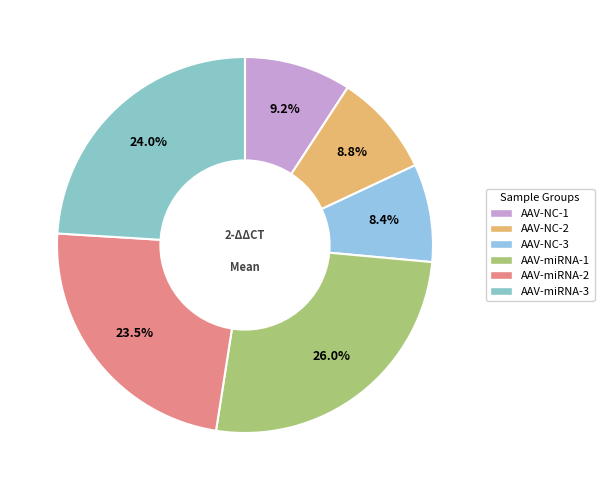

Does any single category account for the majority?

No